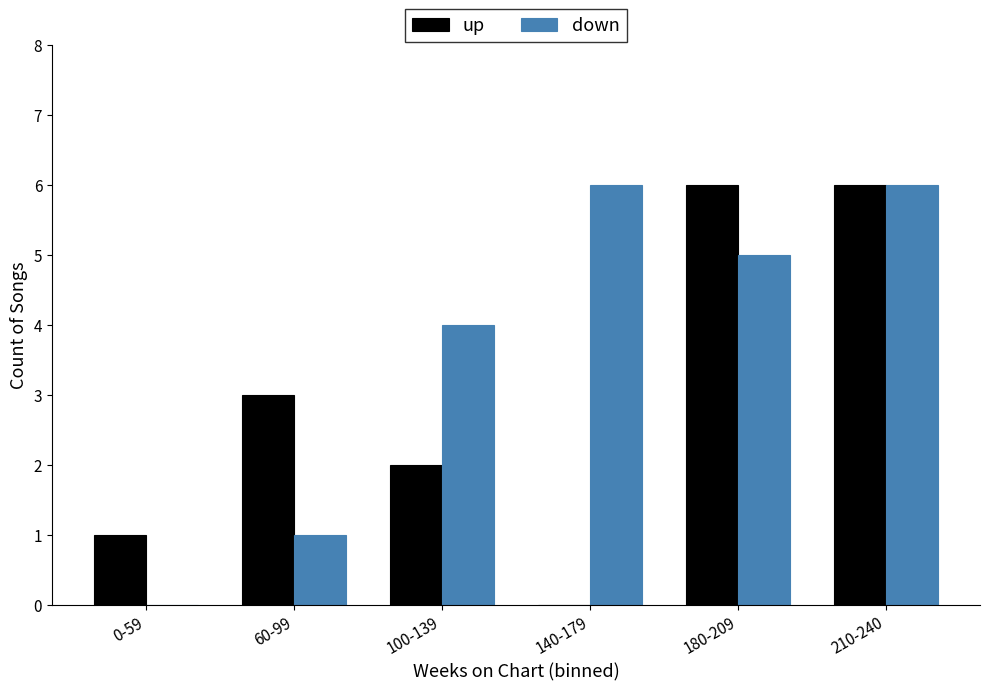

Reading left to right, extract all data points from this chart.

up: 0-59=1	60-99=3	100-139=2	140-179=0	180-209=6	210-240=6
down: 0-59=0	60-99=1	100-139=4	140-179=6	180-209=5	210-240=6